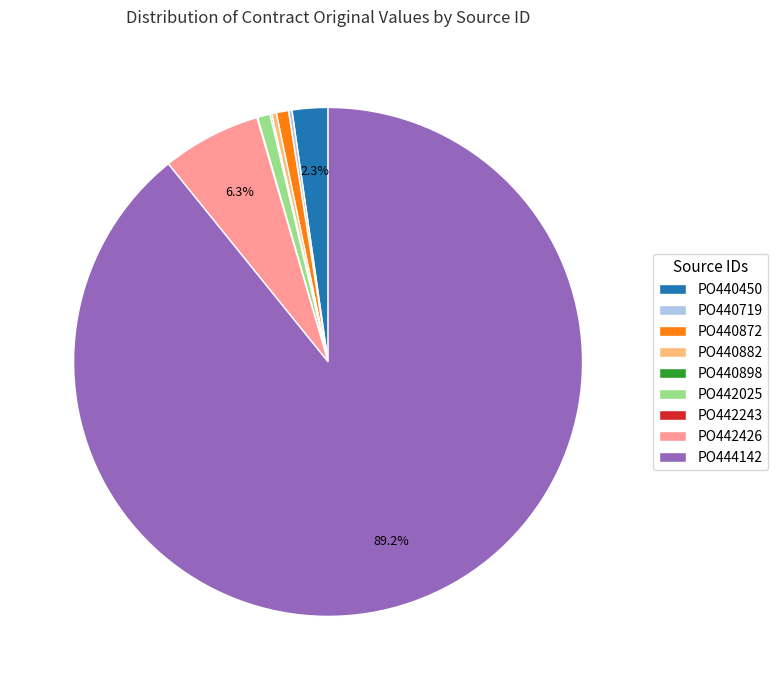

Between PO440882 and PO444142, which is larger?

PO444142